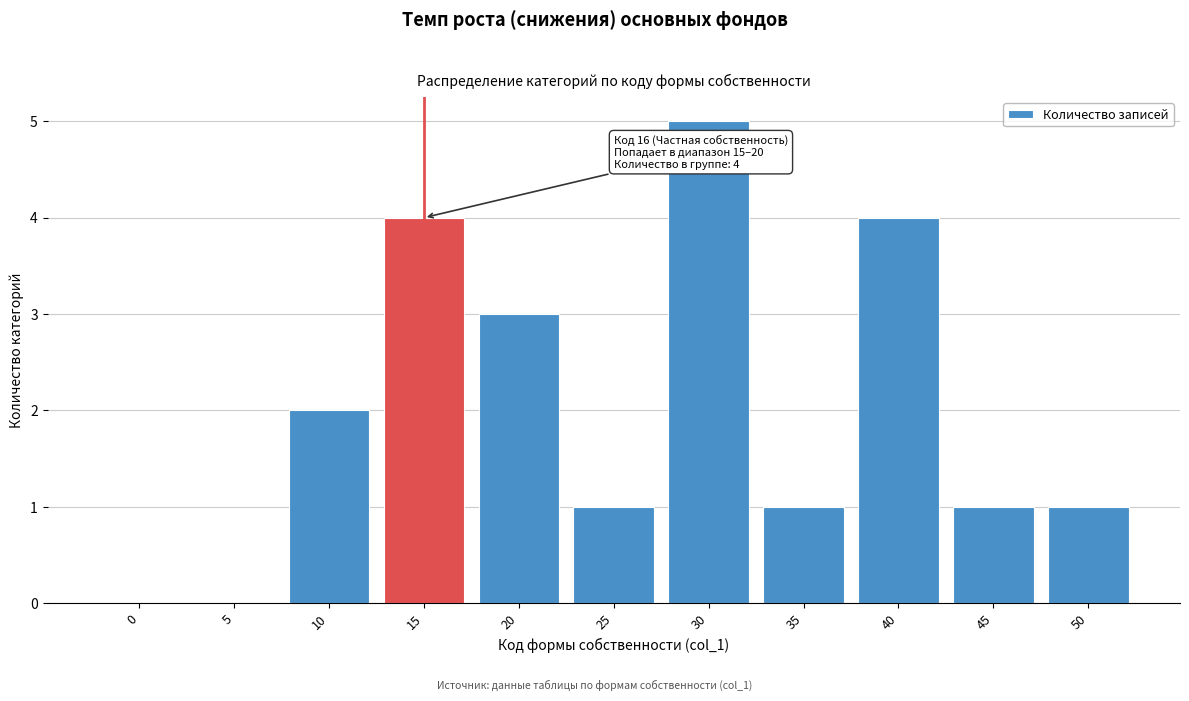

Reading right to left, extract all data points from this chart.

50=1	45=1	40=4	35=1	30=5	25=1	20=3	15=4	10=2	5=0	0=0